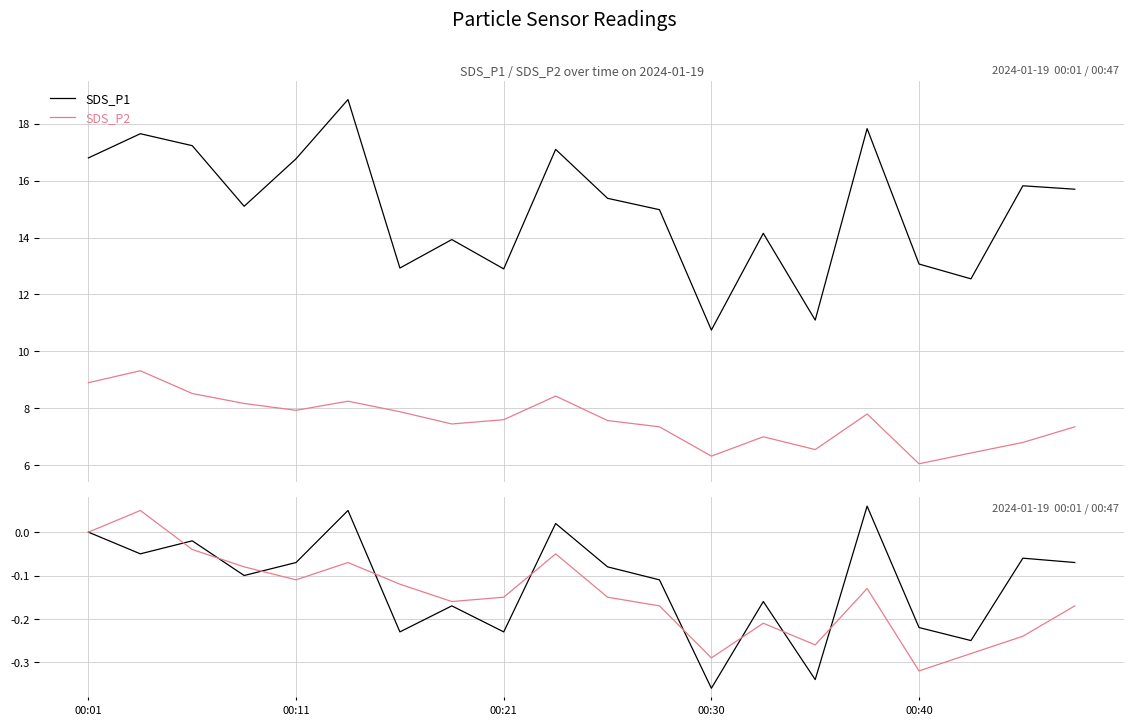

True or false: SDS_P1 and SDS_P2 cross at least once.

False